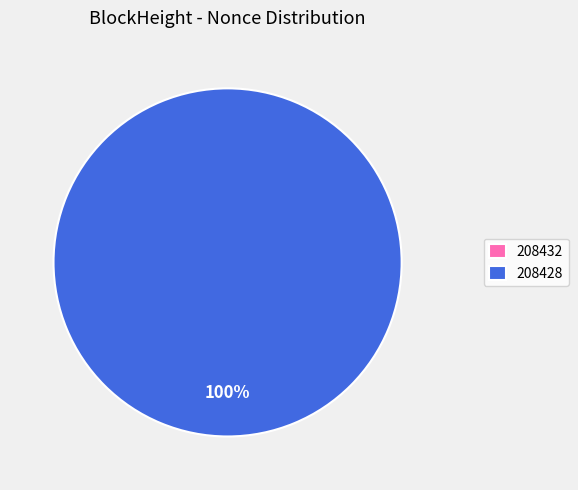

Is it true that 208432 is 5% of the pie?

False